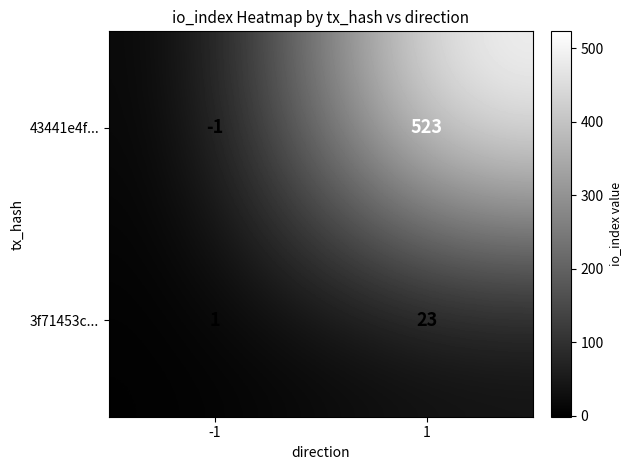

Rank the series at 1 from highest to lowest value.

43441e4f..., 3f71453c...